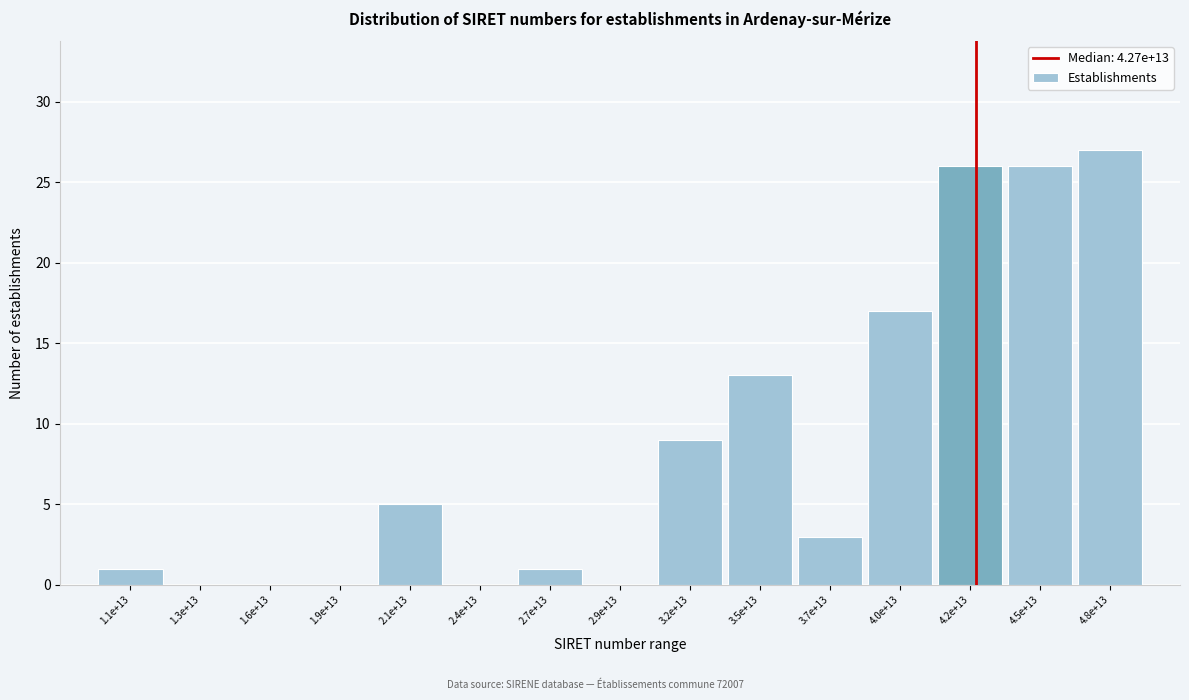

Reading right to left, list all the values displayed in this chart.

4.8e+13=27	4.5e+13=26	4.2e+13=26	4.0e+13=17	3.7e+13=3	3.5e+13=13	3.2e+13=9	2.9e+13=0	2.7e+13=1	2.4e+13=0	2.1e+13=5	1.9e+13=0	1.6e+13=0	1.3e+13=0	1.1e+13=1